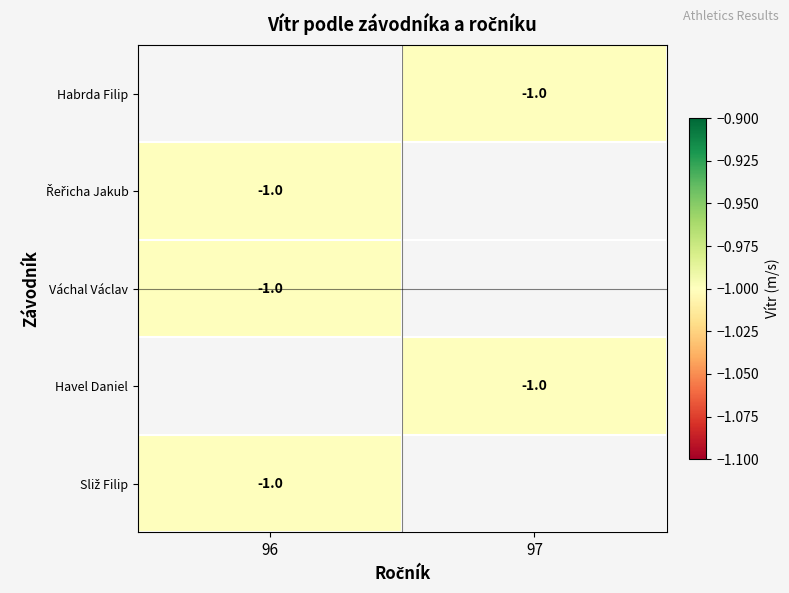

Rank the series by their average value, from highest to lowest.

Habrda Filip, Řeřicha Jakub, Váchal Václav, Havel Daniel, Sliž Filip